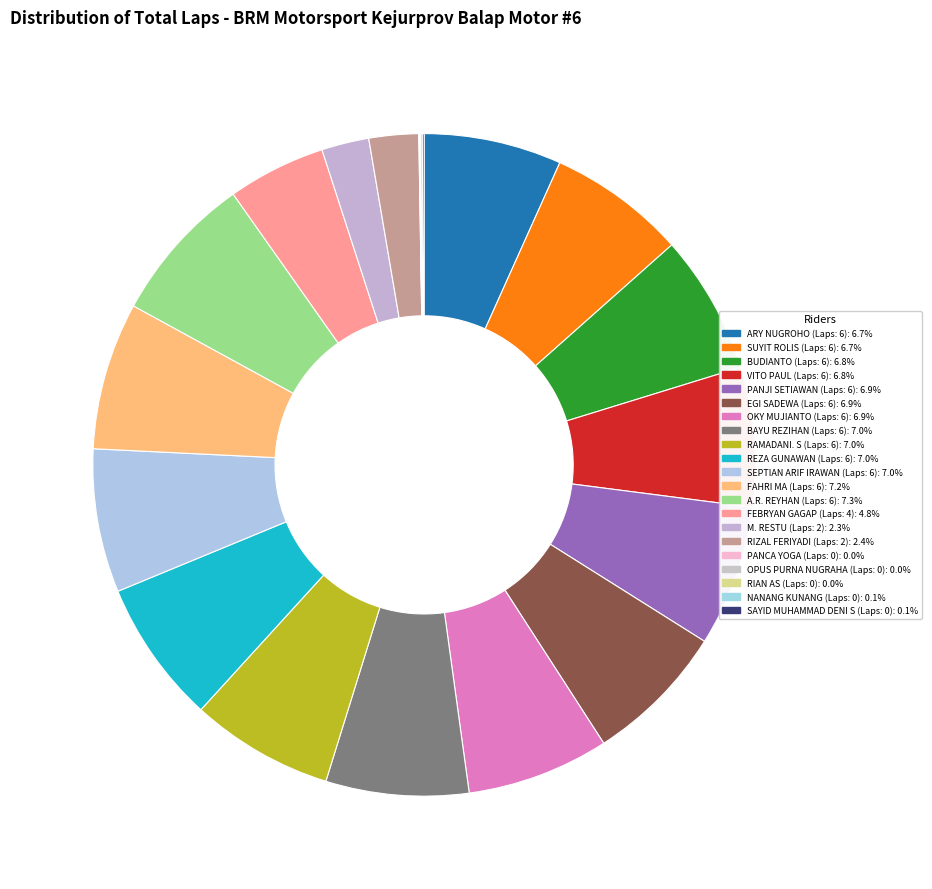

What is the largest slice in the pie chart?

ARY NUGROHO